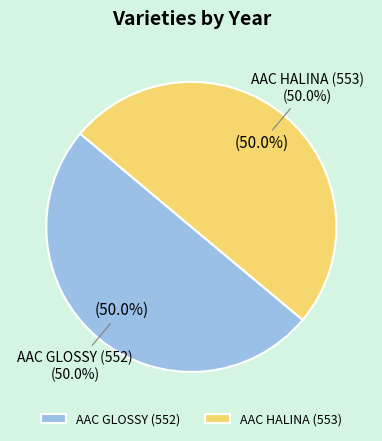

Which has a higher value, AAC HALINA (553) or AAC GLOSSY (552)?

AAC GLOSSY (552)